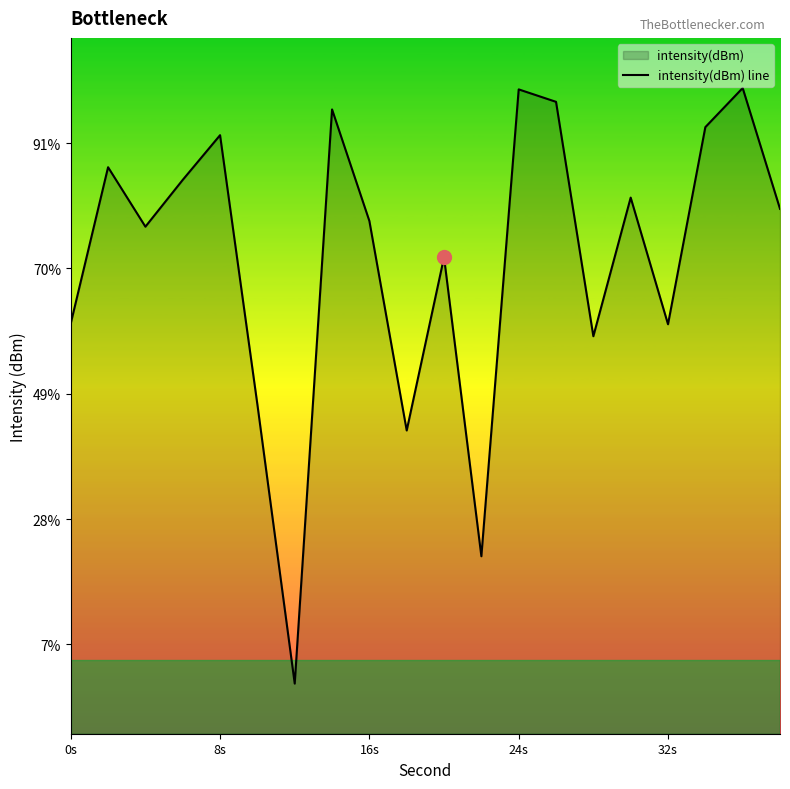

True or false: there are more than 0 points higher than both neighbors.

True